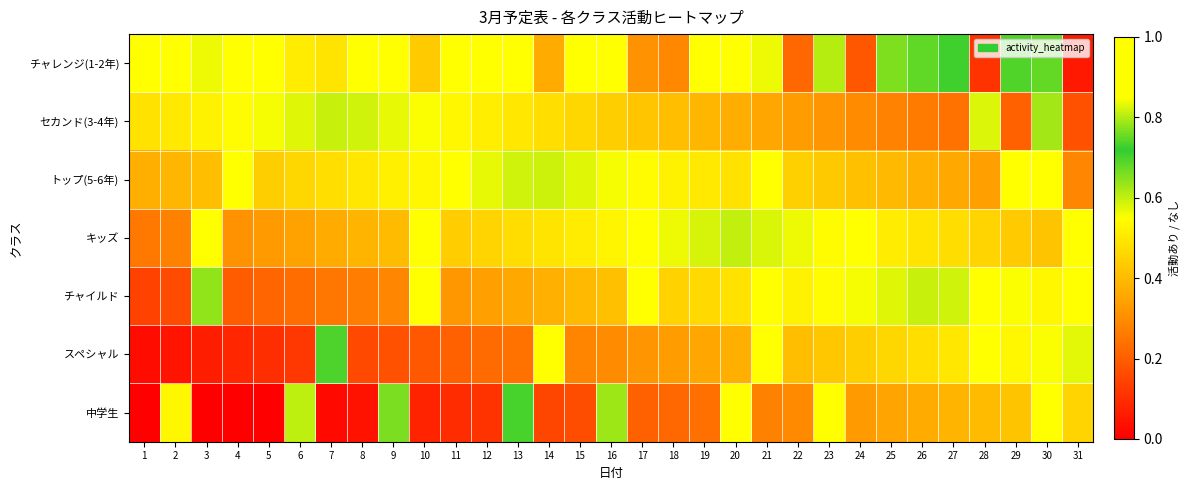

What is the spread (max minus min) of values at 23?

0.6